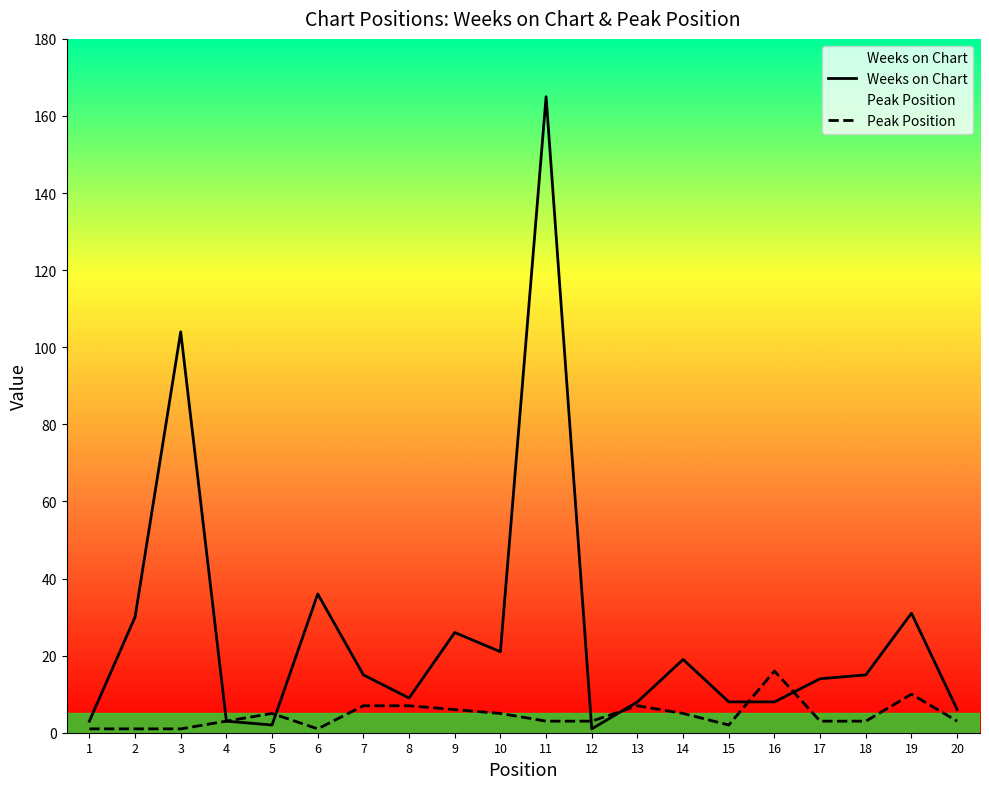

True or false: Weeks on Chart has more than 1 interior local peaks.

True